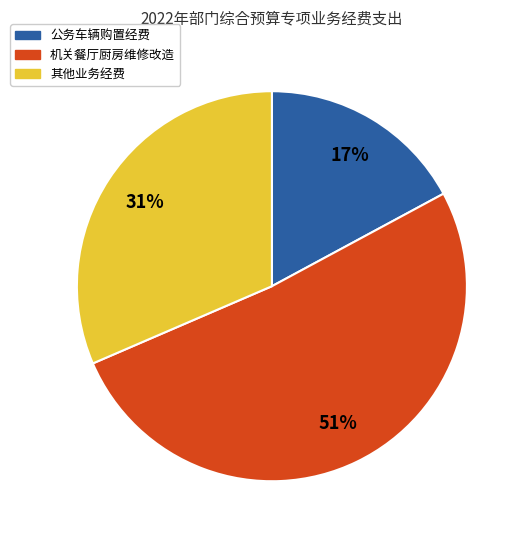

The 公务车辆购置经费 slice represents 29% of the pie. True or false?

False